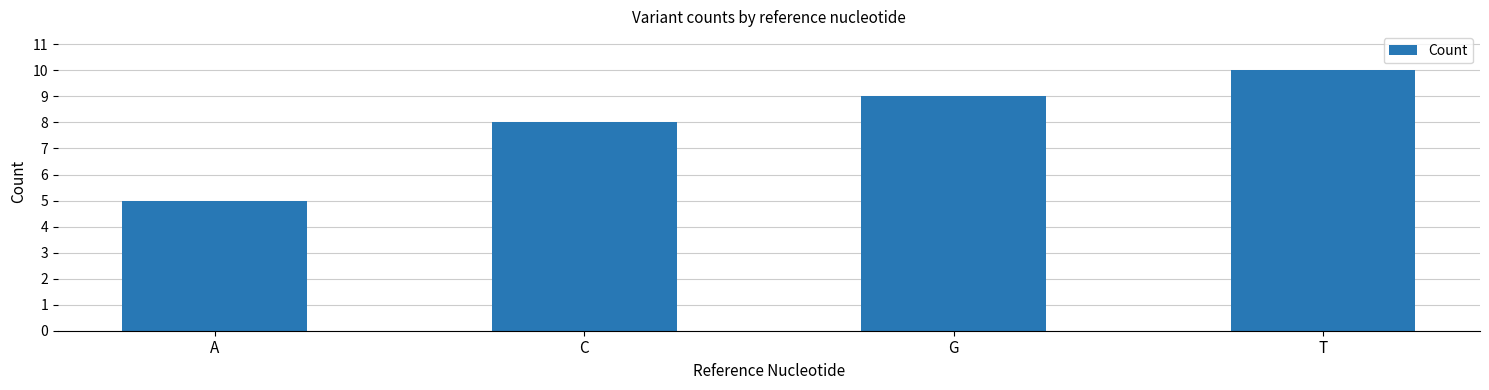

Which label corresponds to the smallest value in the chart?

A